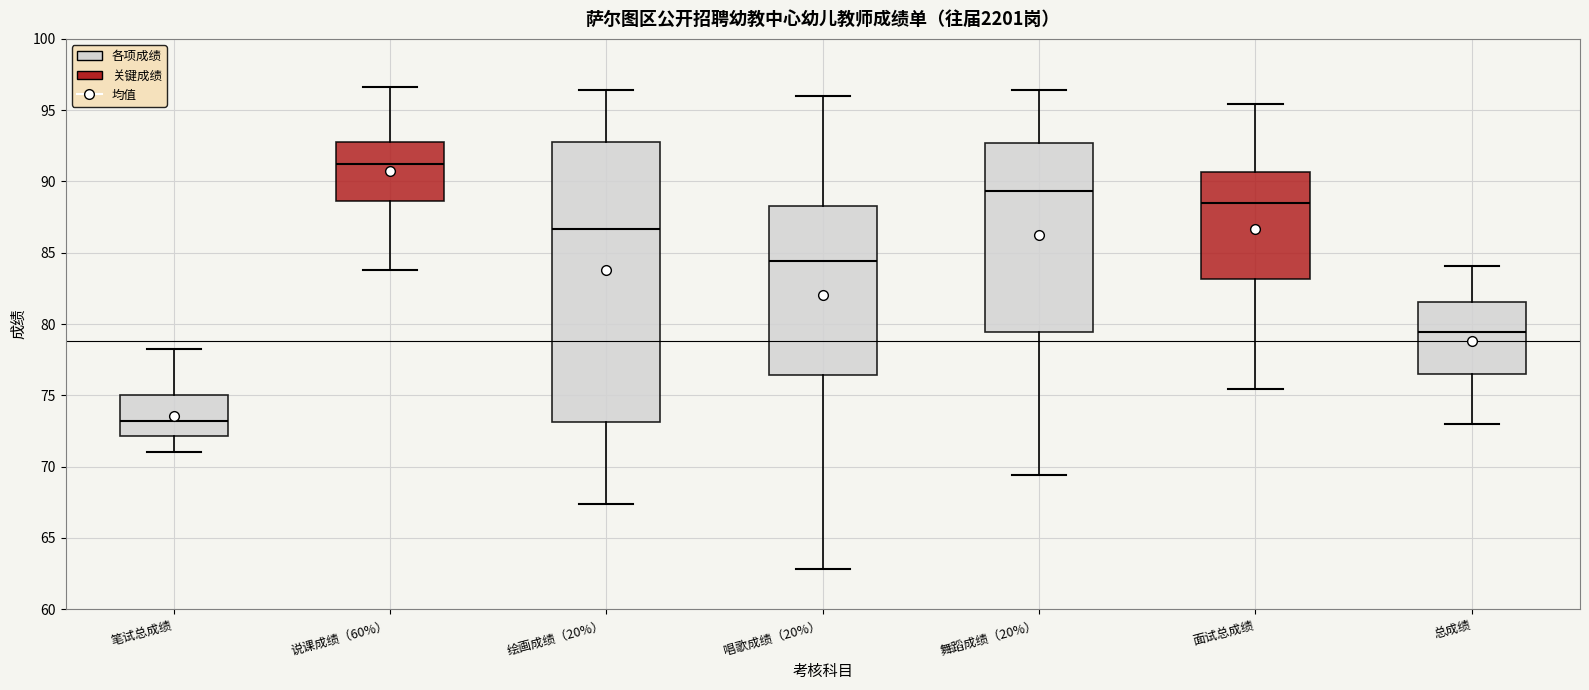

Which box's median line is the lowest?

笔试总成绩